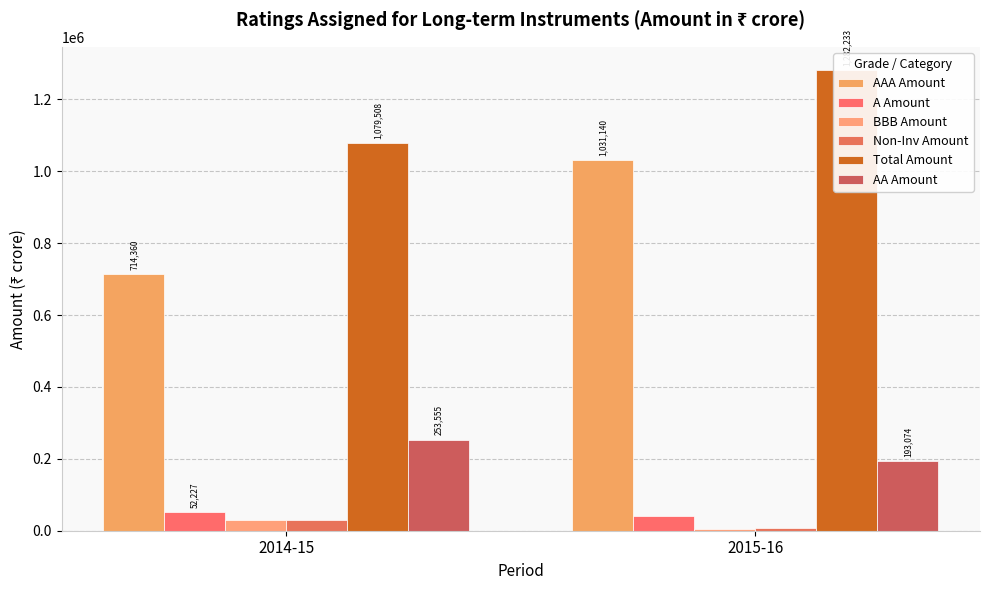

The value of AAA Amount at 2015-16 is 484275.5. True or false?

False